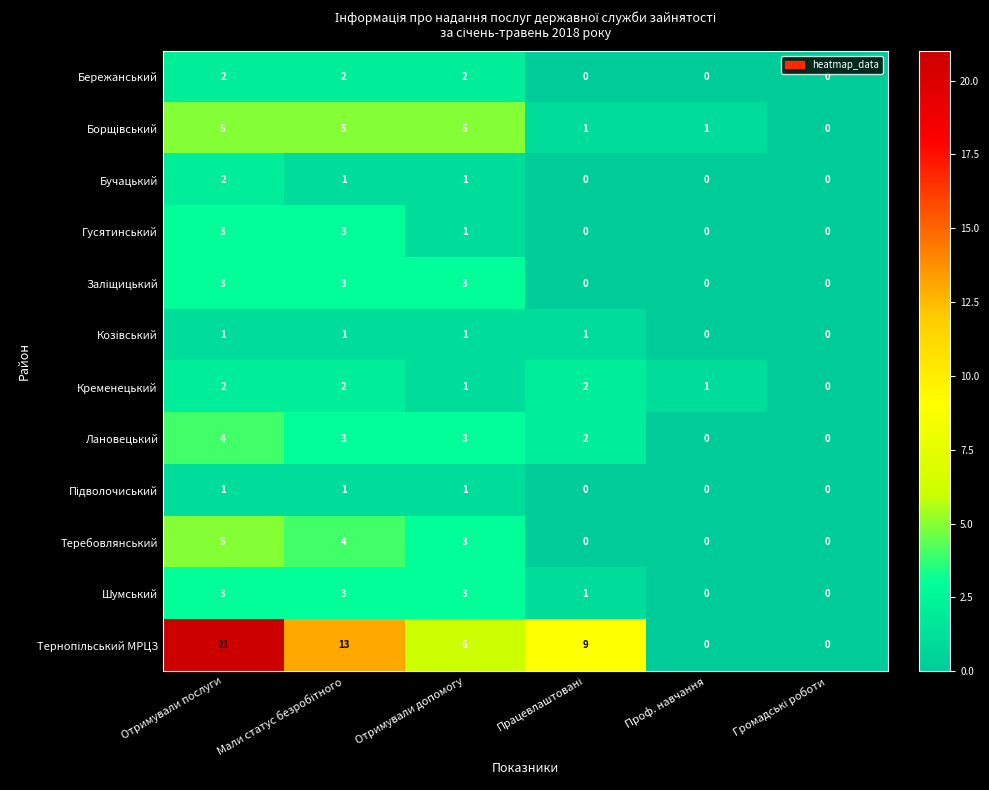

At which category is the sum across all series the highest?

Отримували послуги